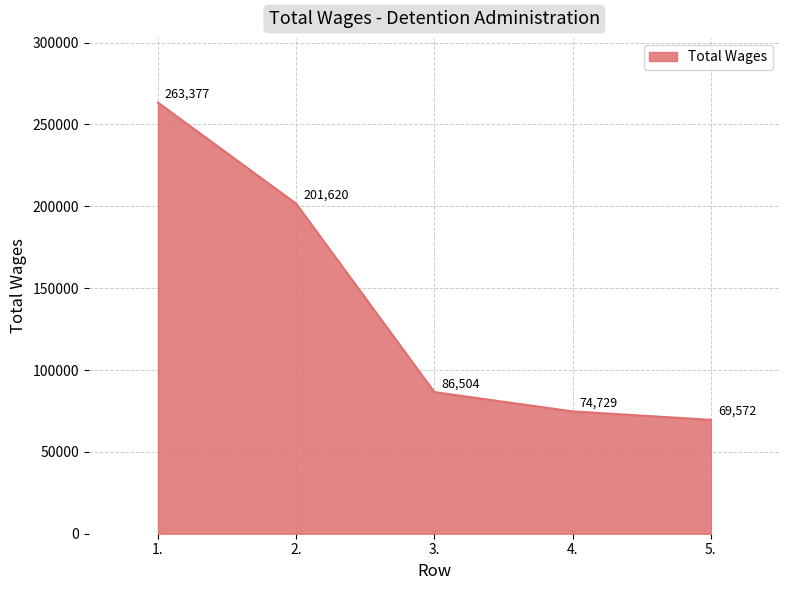

Which label corresponds to the smallest value in the chart?

5.